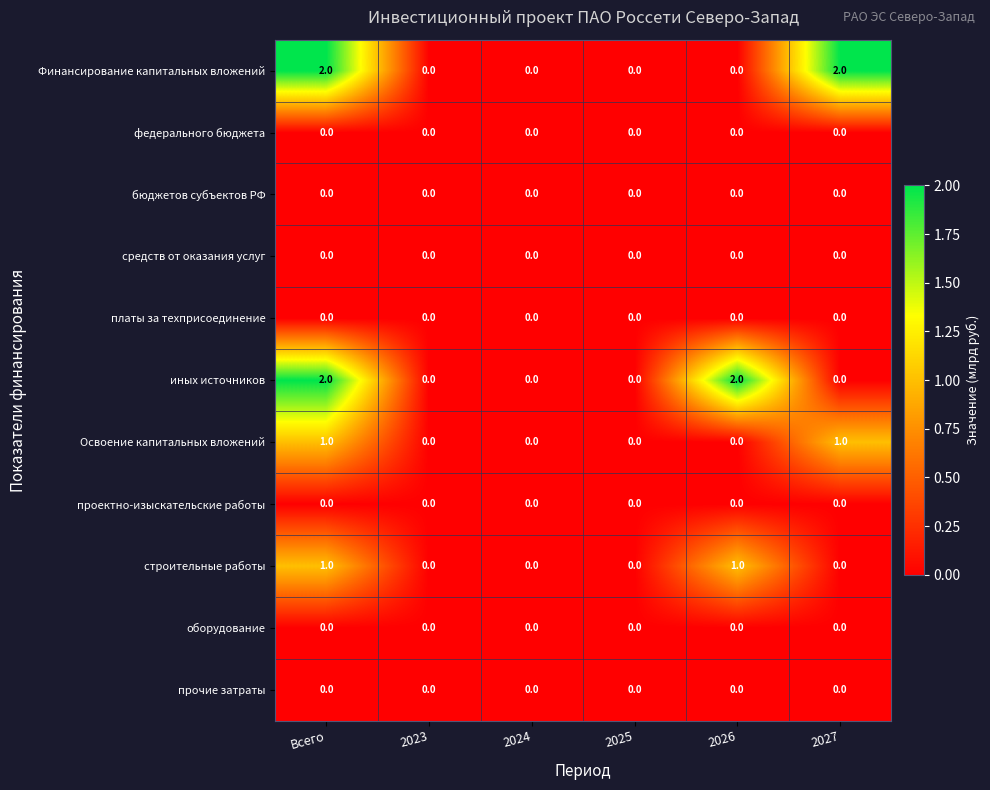

What is the total value across all series at 2027?

3